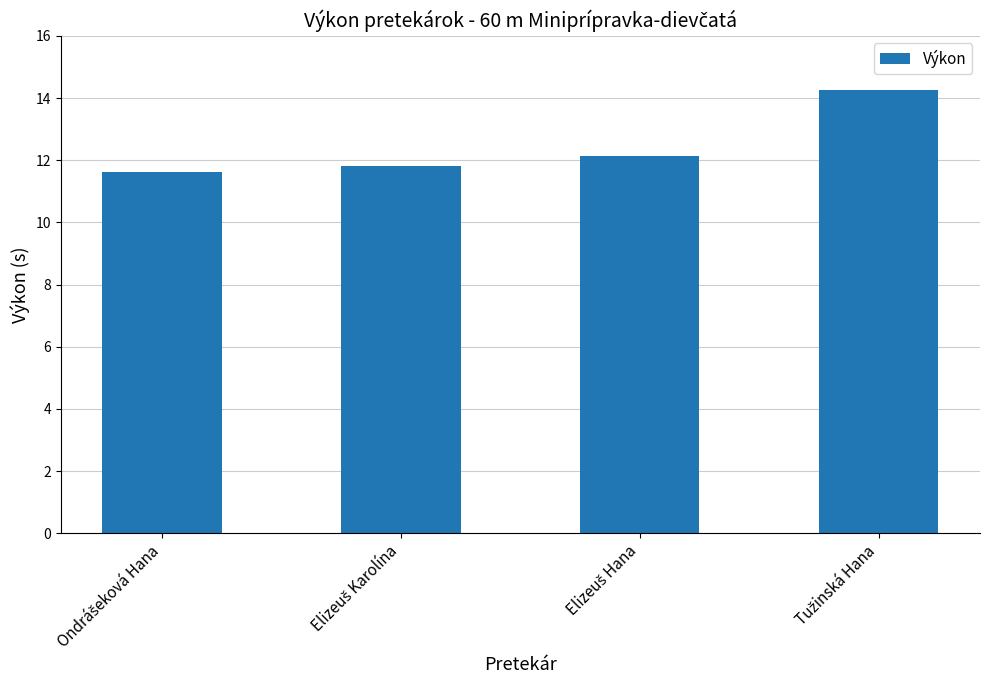

What is the value of the 2nd bar from the left?

11.8